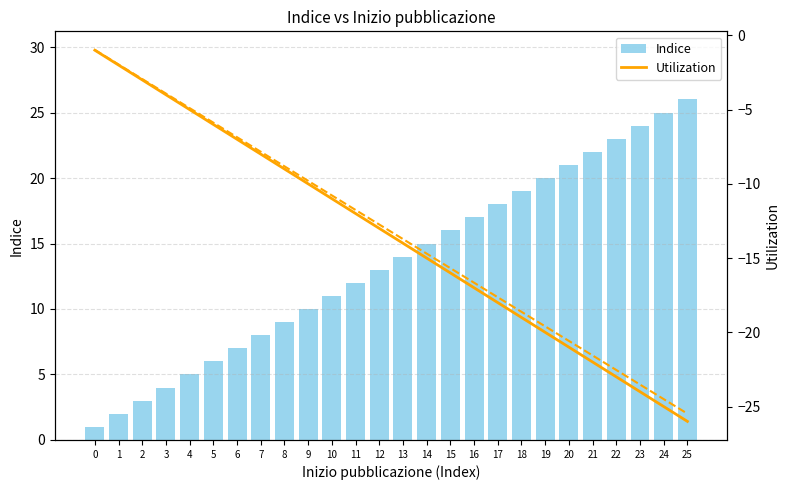

Between 15 and 16, which is larger?

16